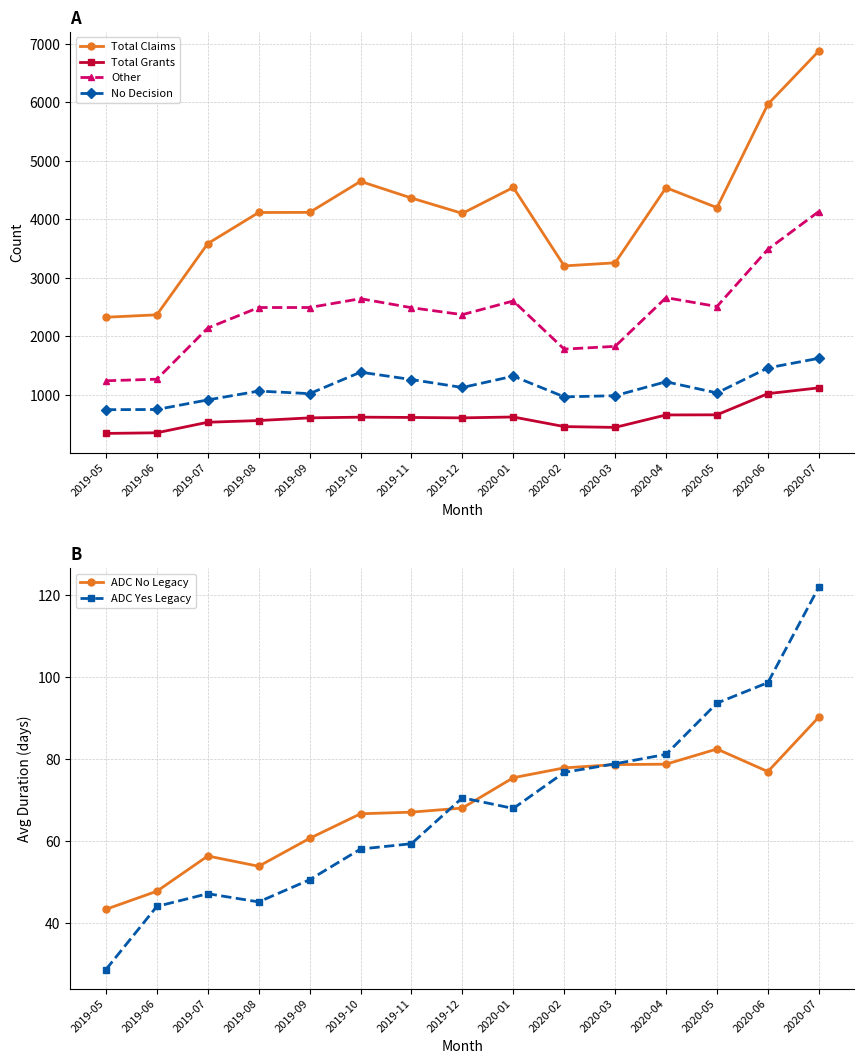

Which has a higher value, 2019-08 or 2020-04?

2020-04